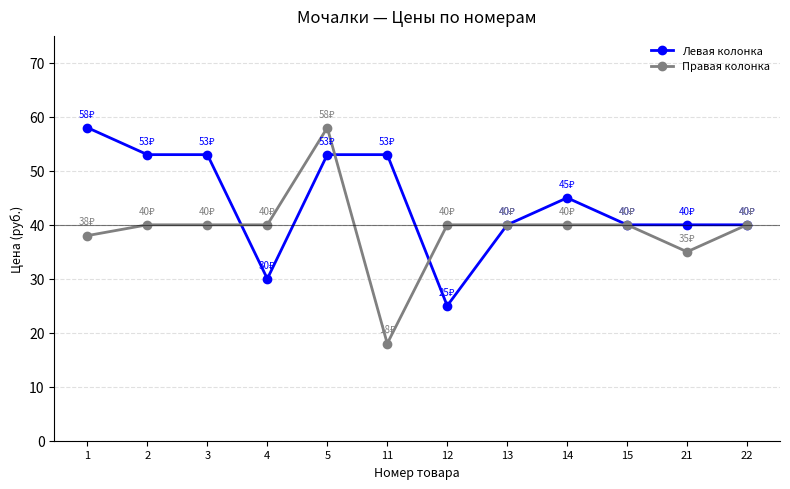

The Правая колонка series shows 40 at 22. True or false?

True